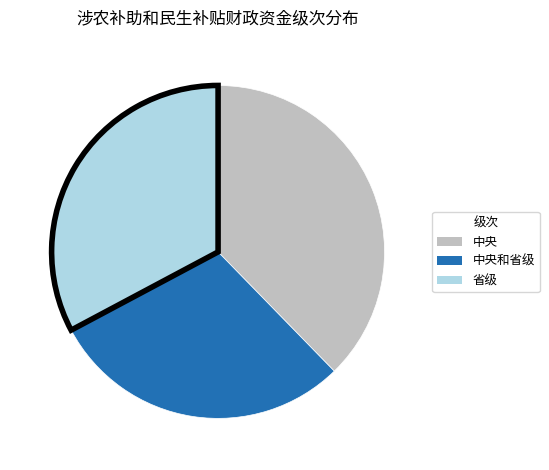

Does any single category account for the majority?

No